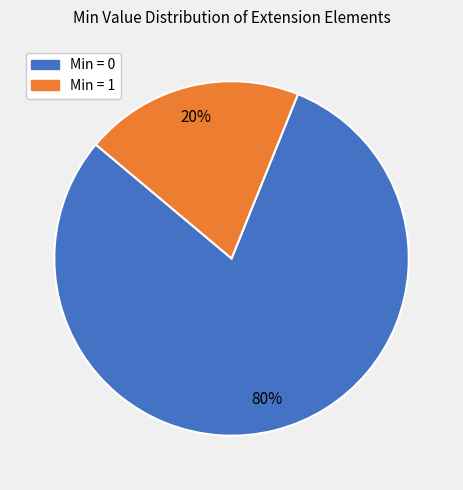

What is the largest slice in the pie chart?

Min = 0